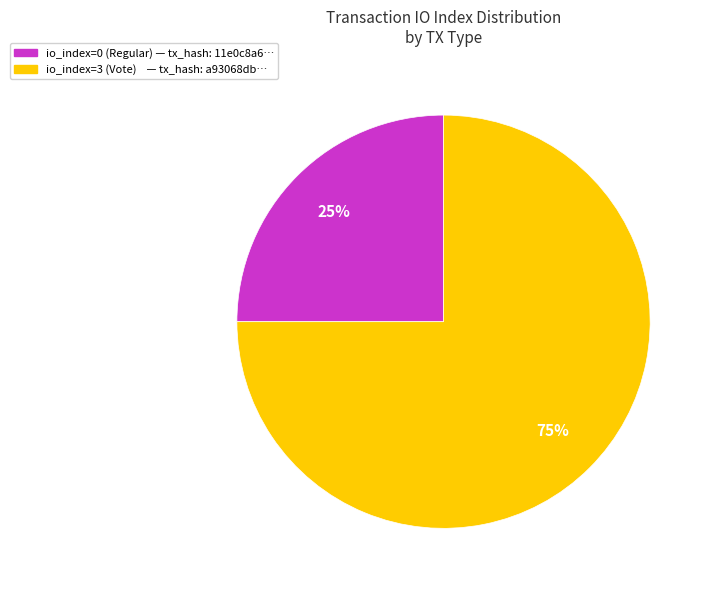

Is it true that io_index=0 (Regular) is 7% of the pie?

False